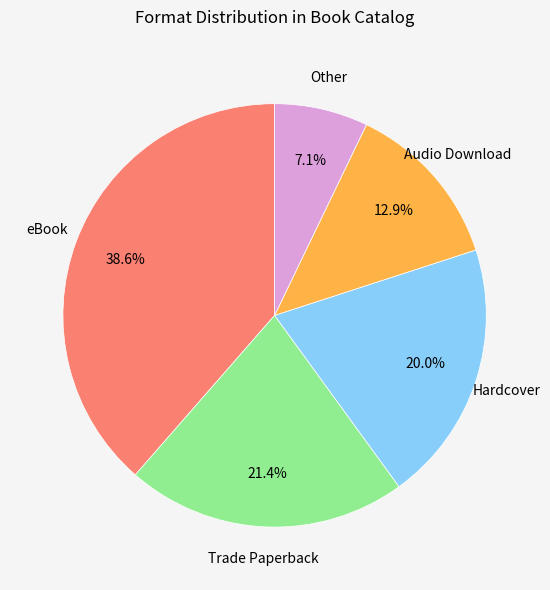

Is there any slice that represents more than half of the pie?

No